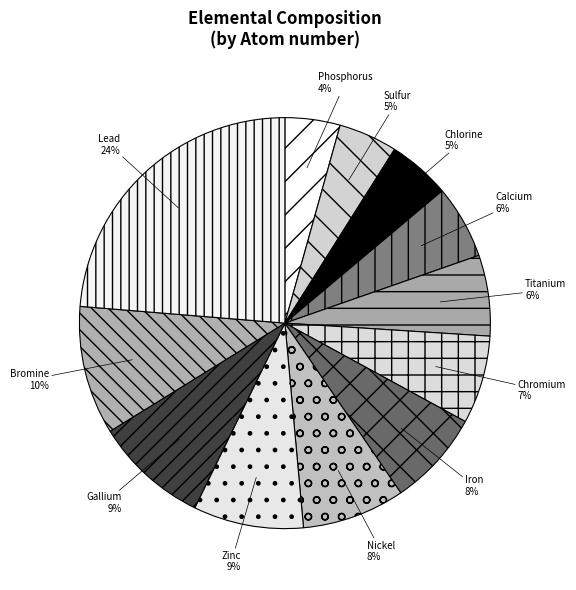

To the nearest percent, what is the difference between the Chromium and Nickel slice percentages?

1%